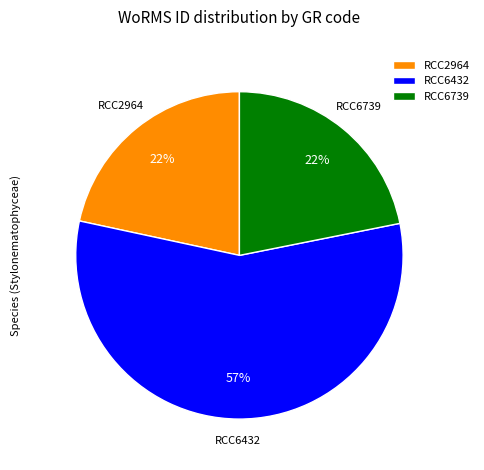

Which has a higher value, RCC6432 or RCC2964?

RCC6432